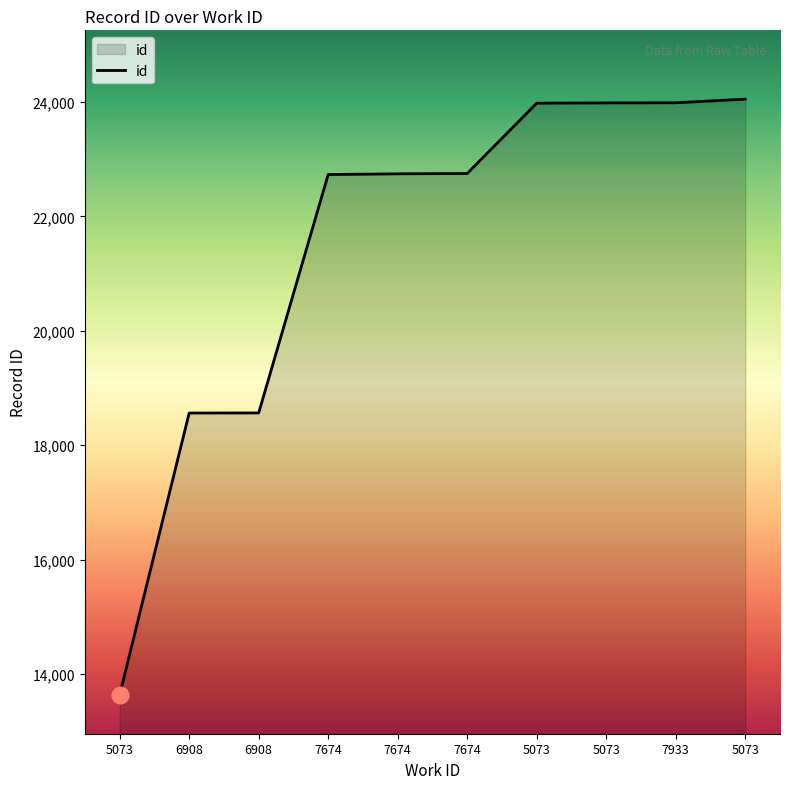

What is the sum of all values?

214989